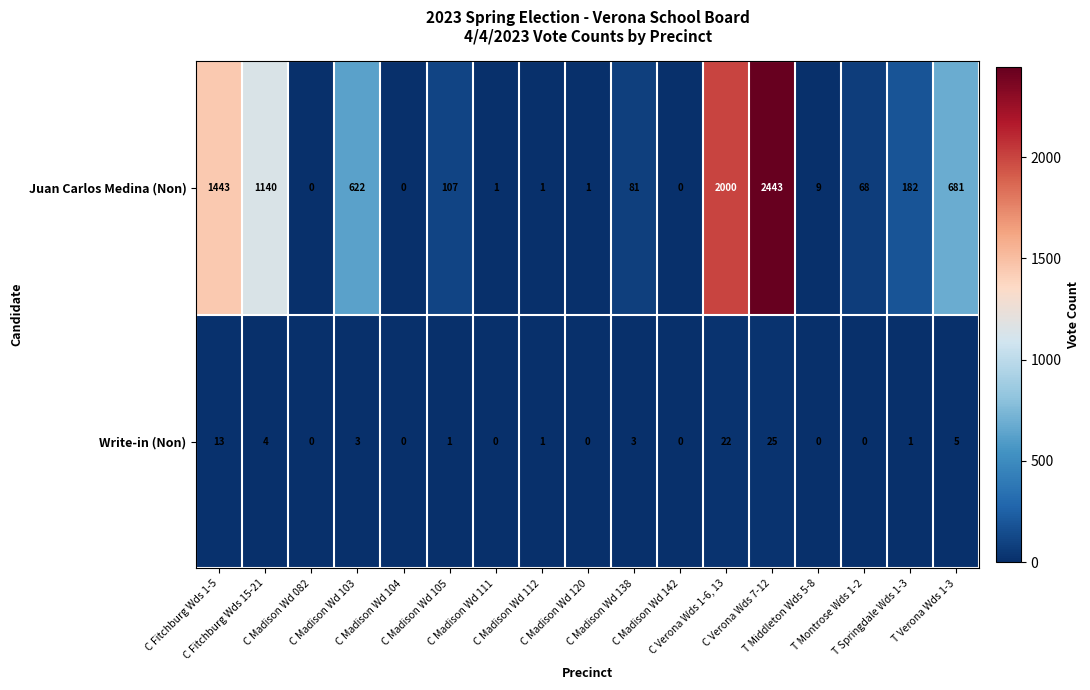

What is the sum of all Juan Carlos Medina (Non) values?

8779